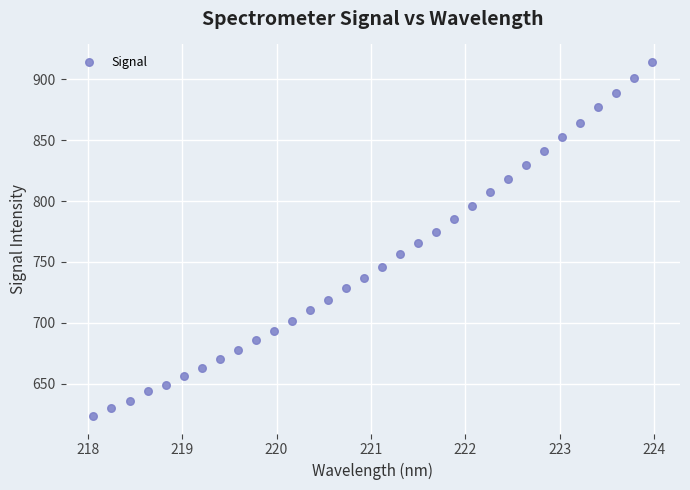

What is the range of X values (max minus min)?

5.9